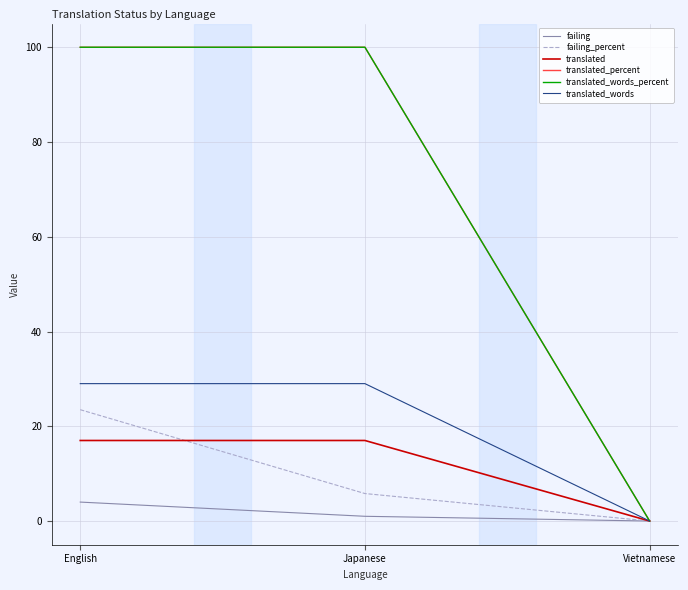

What is the maximum value shown in the chart?

100.0